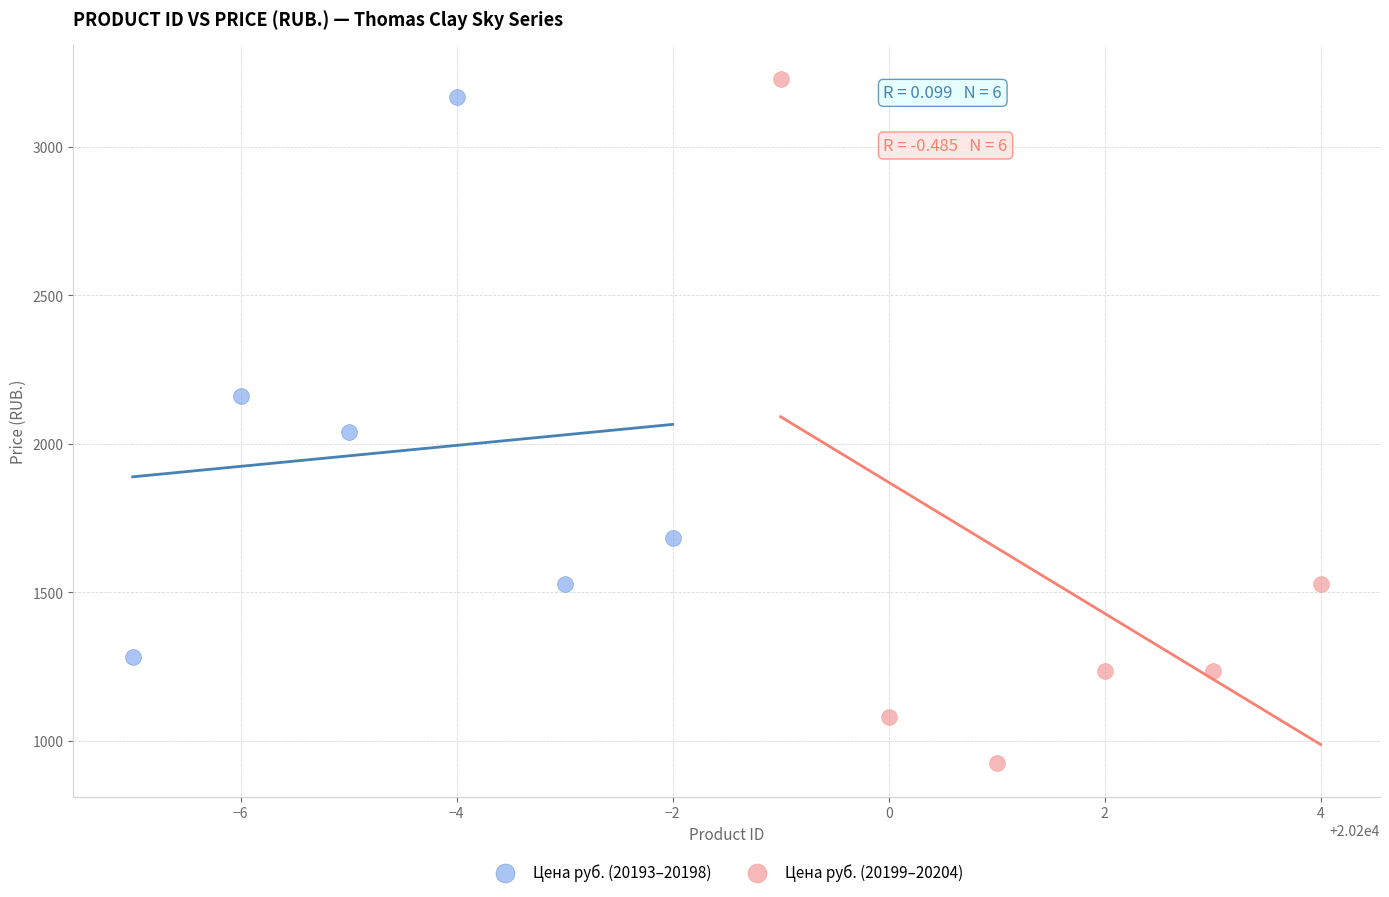

Which series has the widest spread of Y values?

Цена руб. (20199–20204)